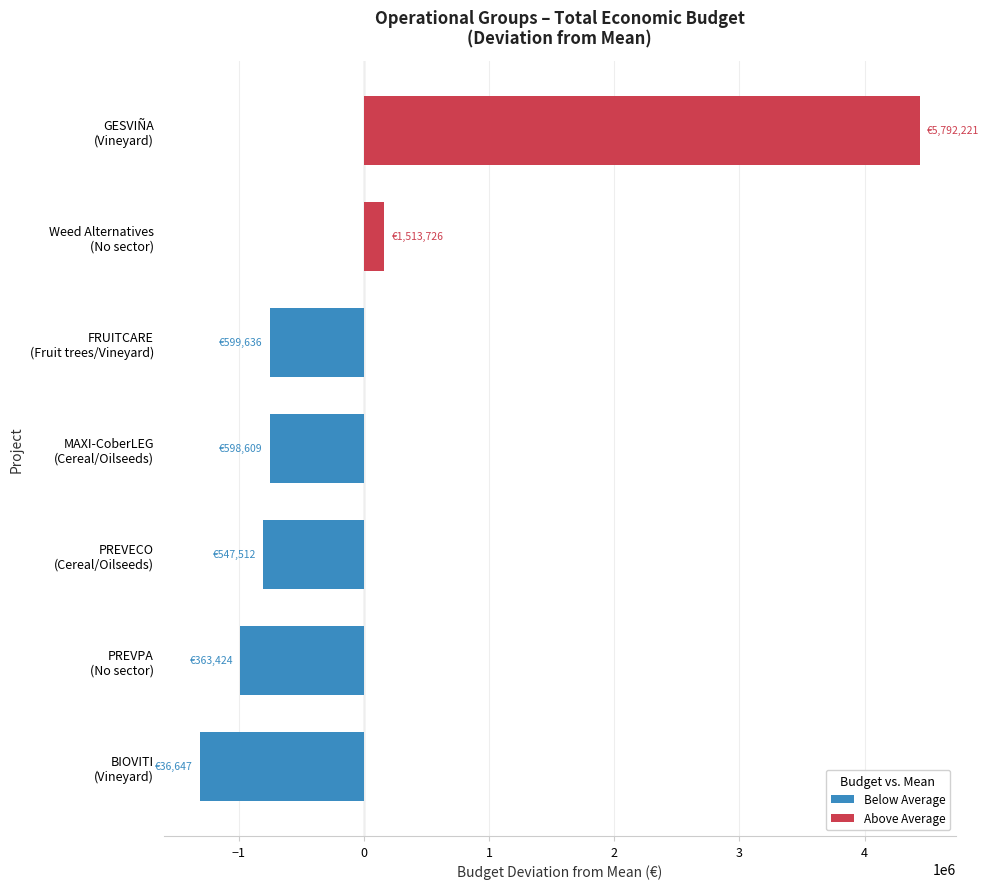

What is the difference between the maximum and second lowest values?

5428797.0